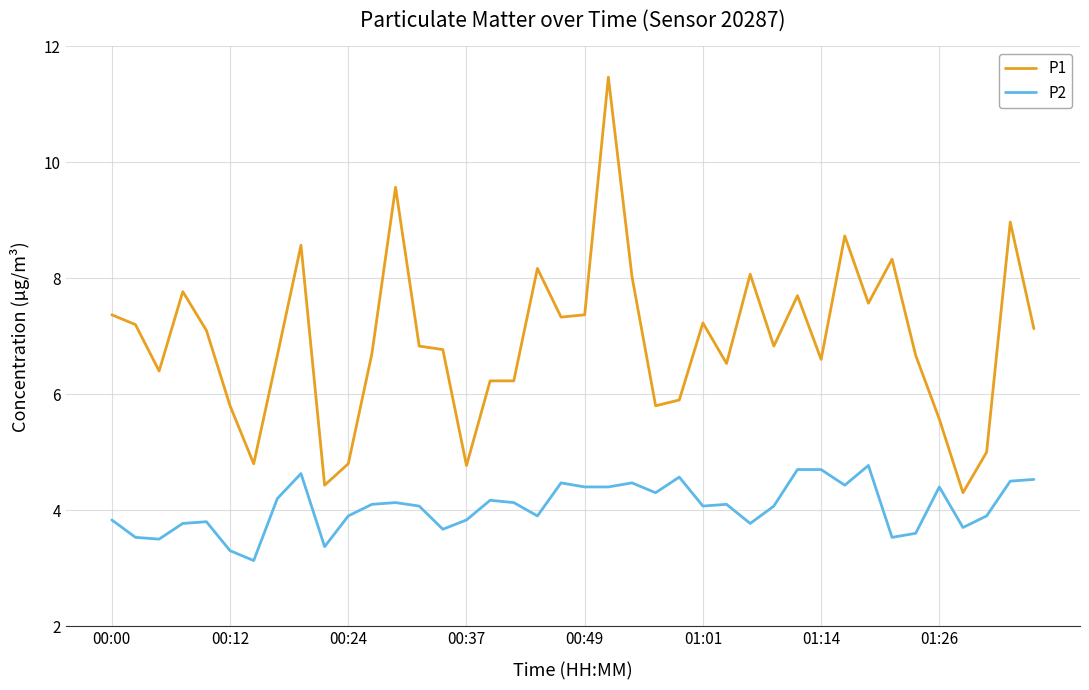

Which series has the largest total across all categories?

P1